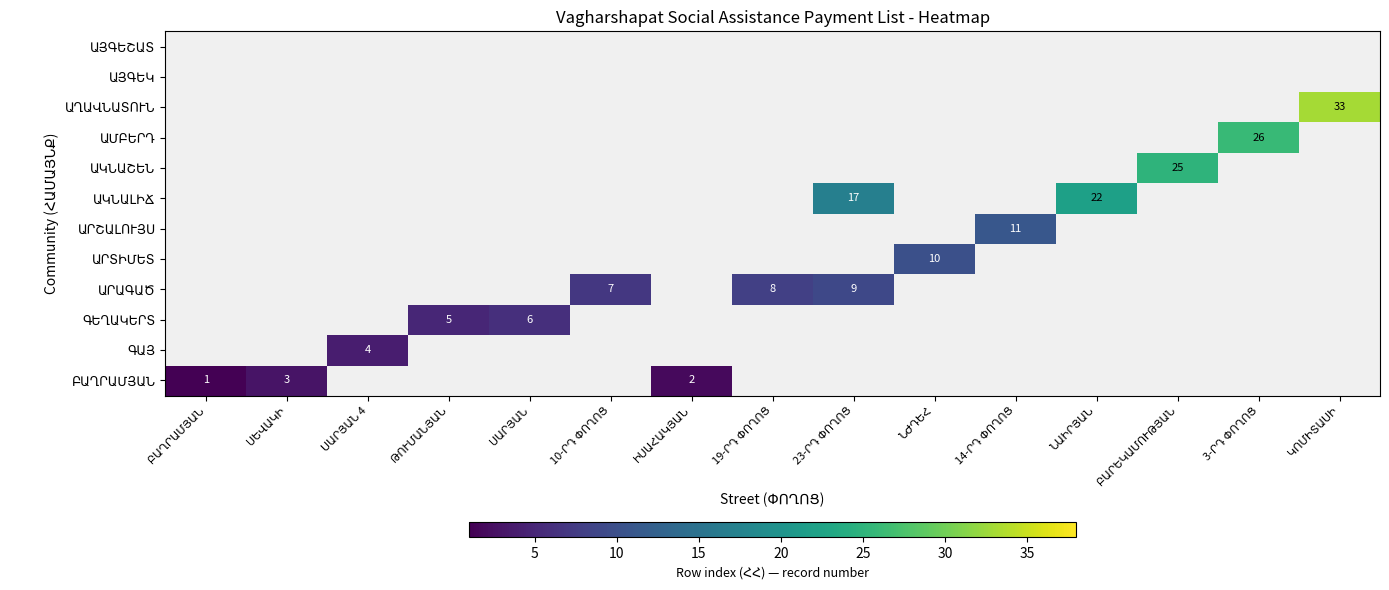

Which has a higher value, ՍԵՎԱԿԻ or ԹՈՒՄԱՆՅԱՆ?

ԹՈՒՄԱՆՅԱՆ